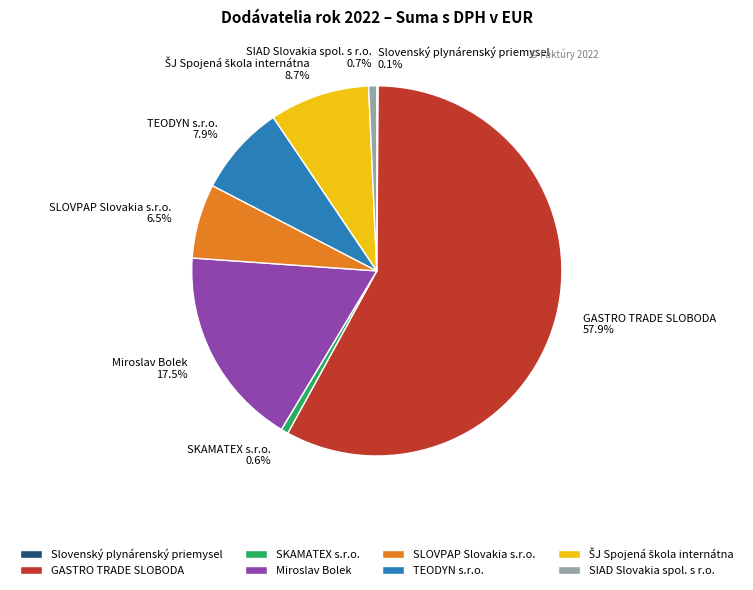

Combined, do SKAMATEX s.r.o. and Miroslav Bolek account for over 50%?

No